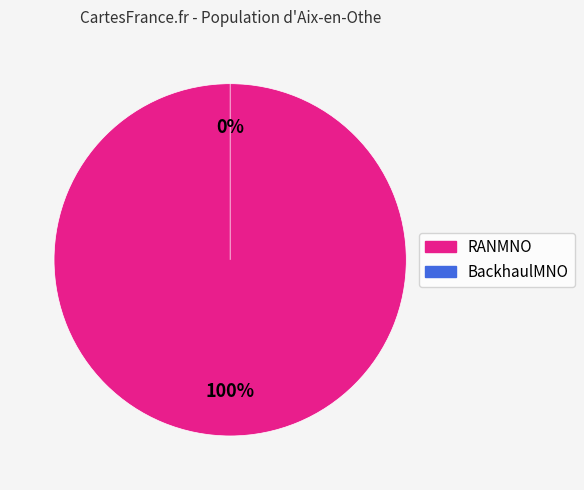

Is it true that RANMNO is 87% of the pie?

False